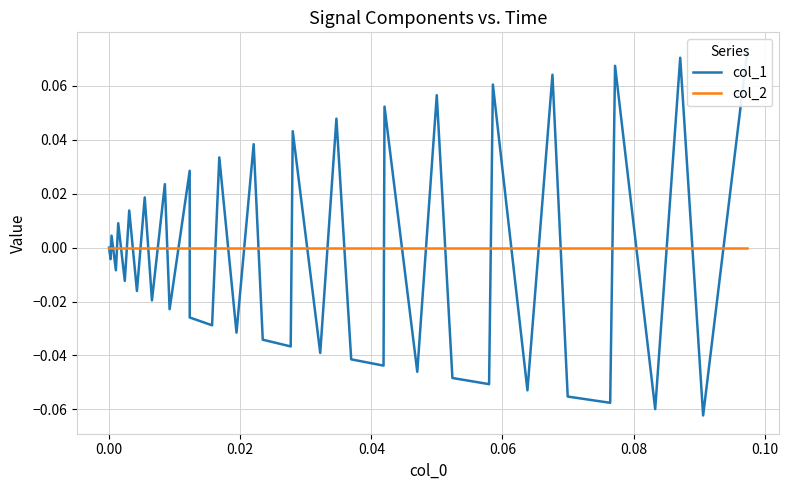

How many data points in col_1 are less than 0?

22